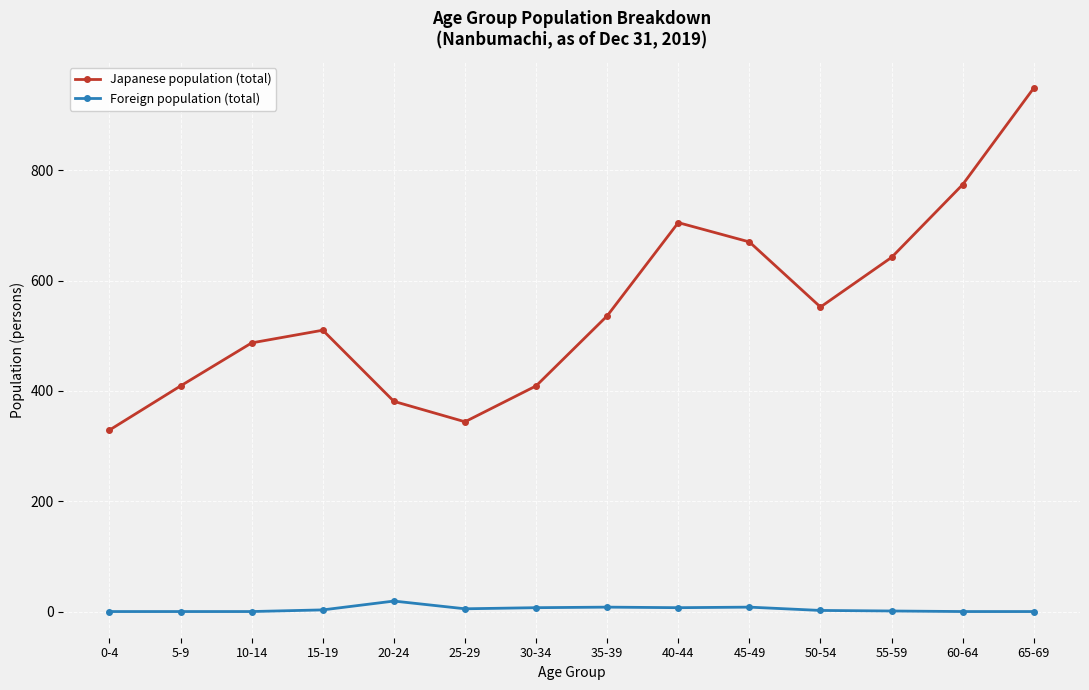

At which category does the chart reach its peak across all series?

65-69